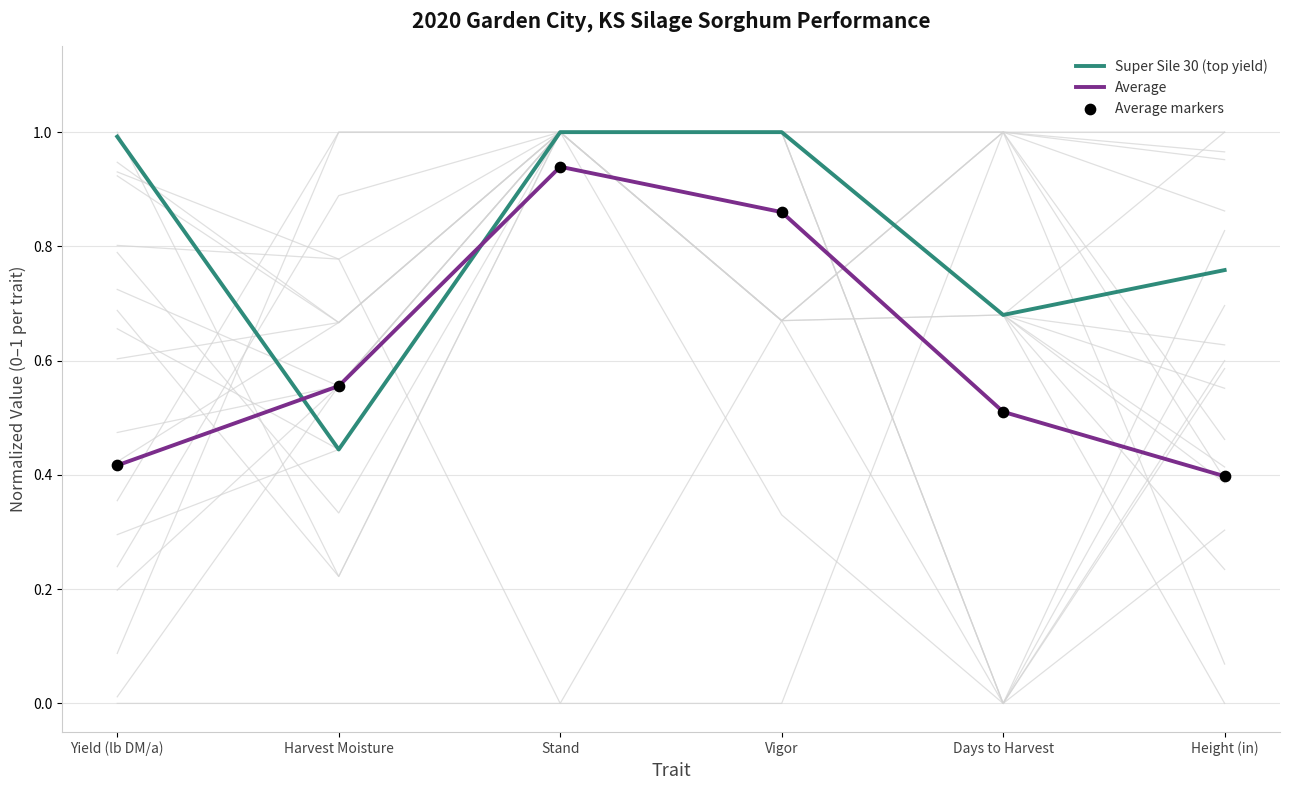

Which series reaches the minimum Y coordinate?

Average